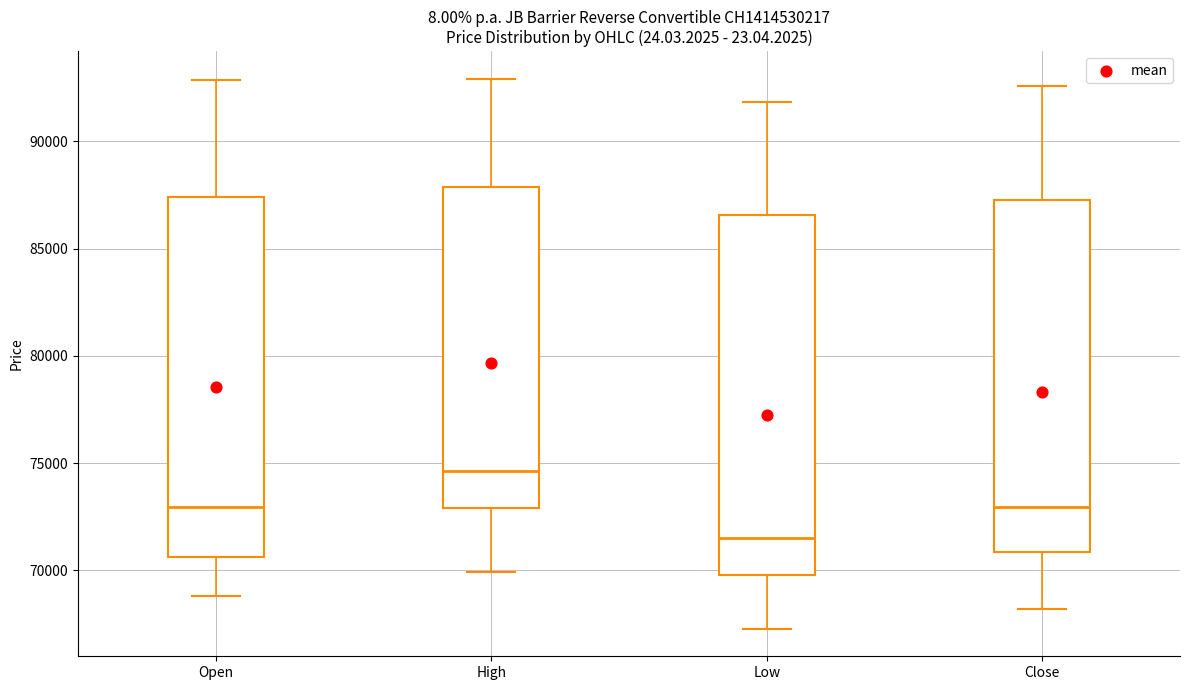

Where does the median line of the box for Low sit on the y-axis? The values are not printed on the chart, so give them approximately, as read against the axis.

71500